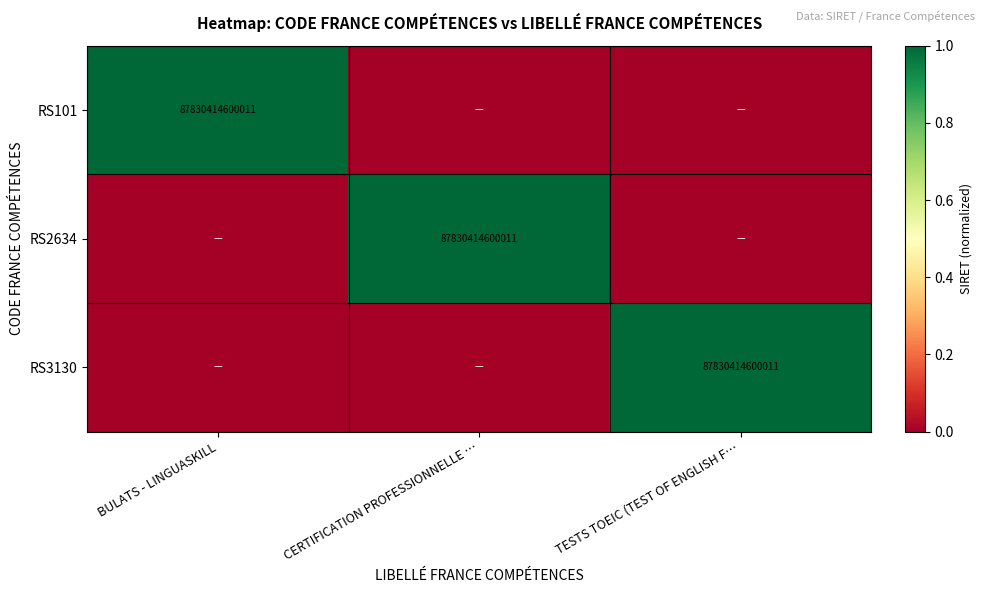

Is it true that RS101 equals 50673309928047 at BULATS - LINGUASKILL?

False